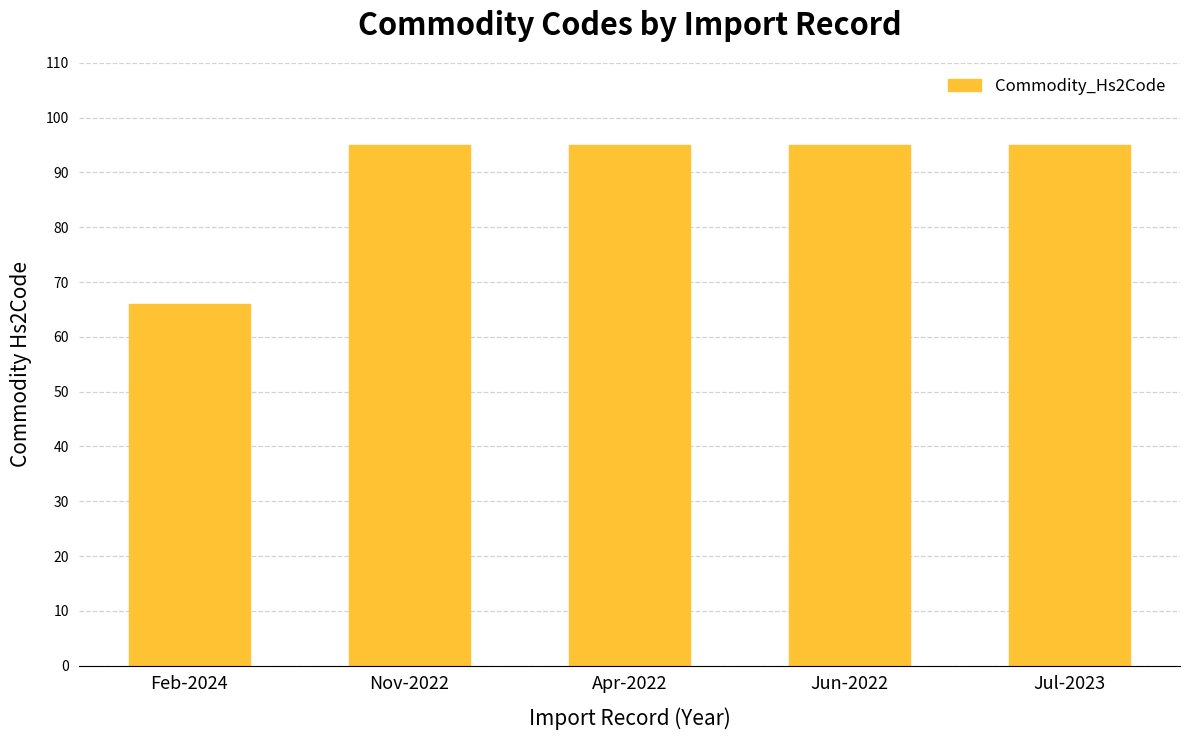

Does the chart contain stacked bars?

No